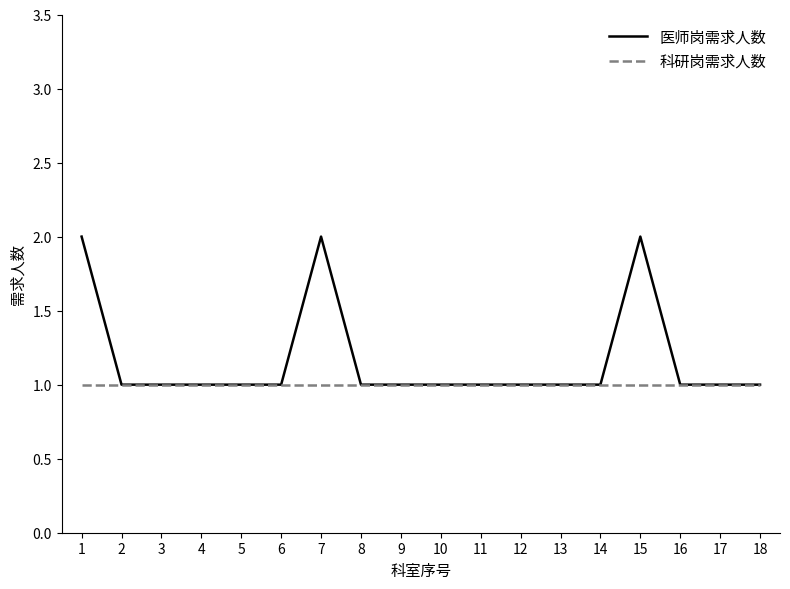

Which series has the largest total across all categories?

医师岗需求人数